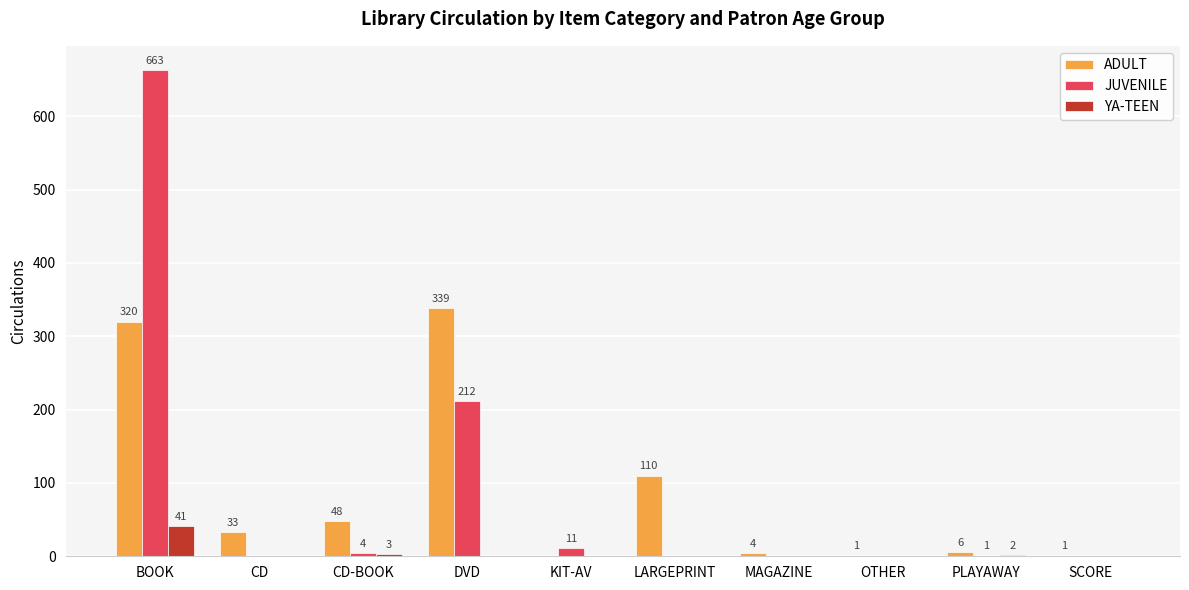

Where is ADULT nearest to the value 169?

LARGEPRINT